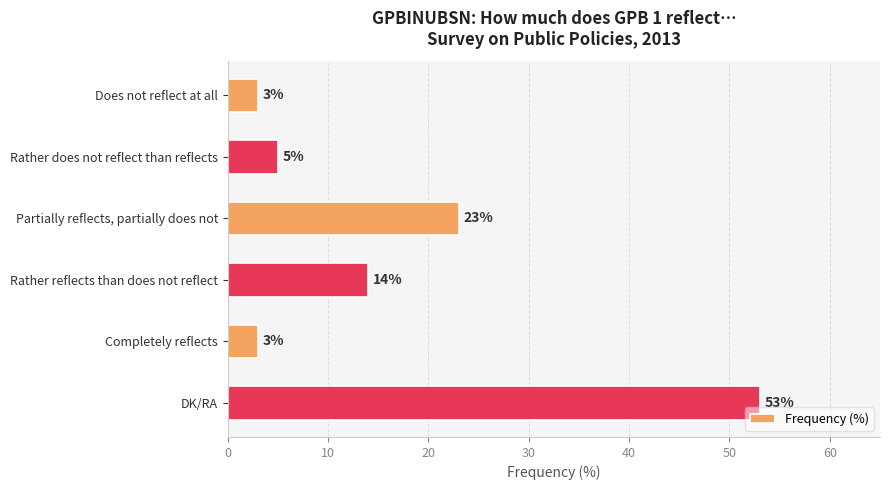

The value at Partially reflects, partially does not is 23. True or false?

True